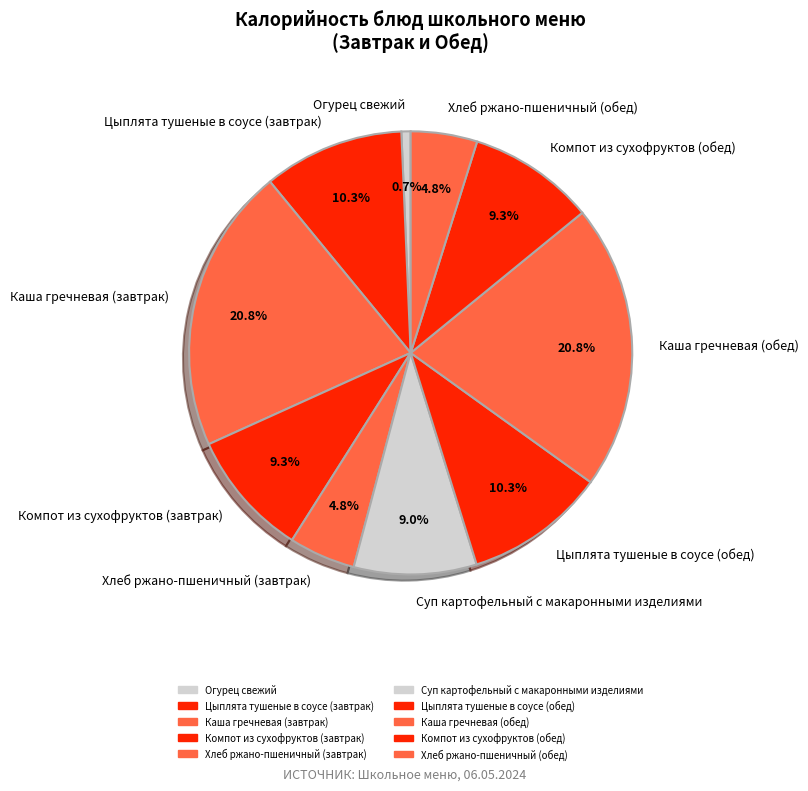

Is there a majority slice in this chart?

No